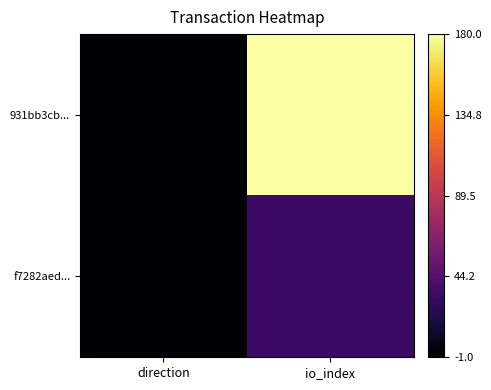

Reading right to left, transcribe all the data shown in this chart.

931bb3cb...: io_index=180	direction=-1
f7282aed...: io_index=33	direction=1